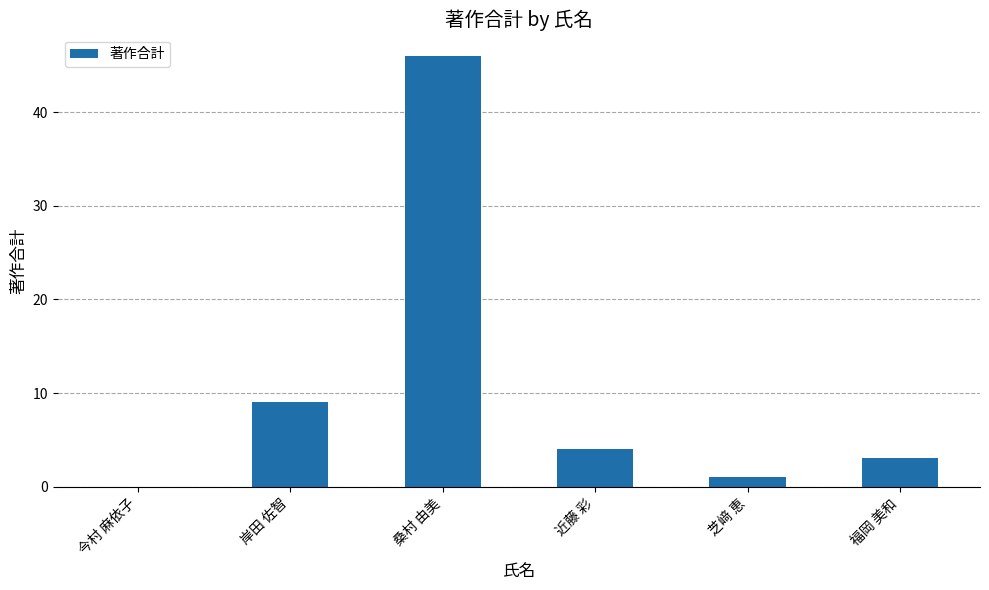

The chart shows a value of 9 at 岸田 佐智. True or false?

True